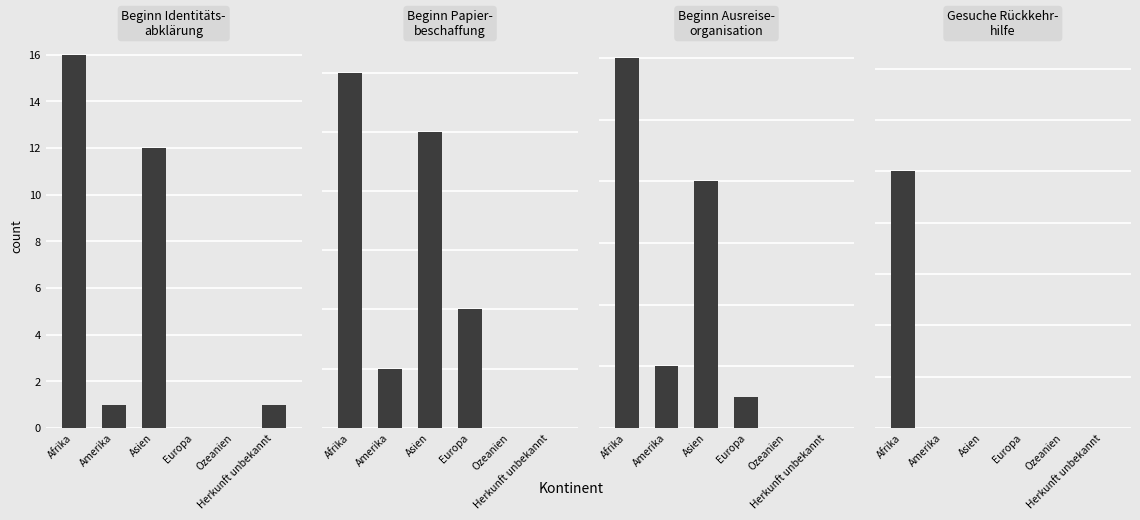

The value of Beginn Identitäts-abklärung at Ozeanien is 0. True or false?

True